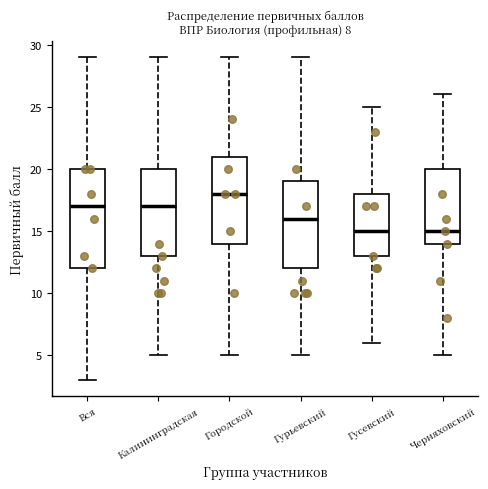

Where is the upper edge of the box for Гусевский on the y-axis? The values are not printed on the chart, so give them approximately, as read against the axis.

18